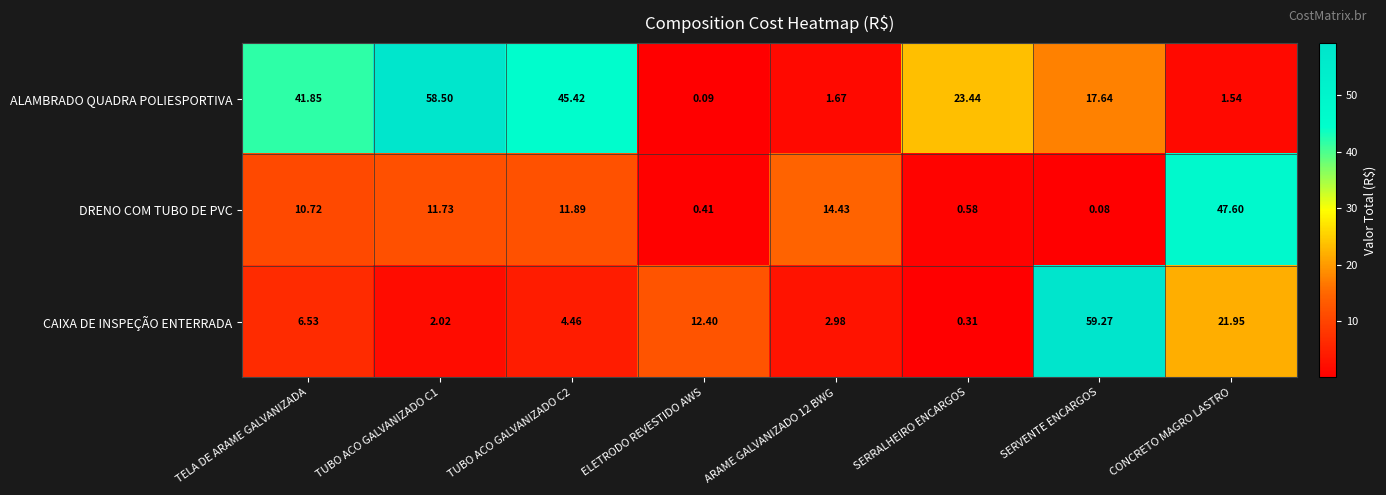

What is the spread (max minus min) of values at TUBO ACO GALVANIZADO C2?

41.0